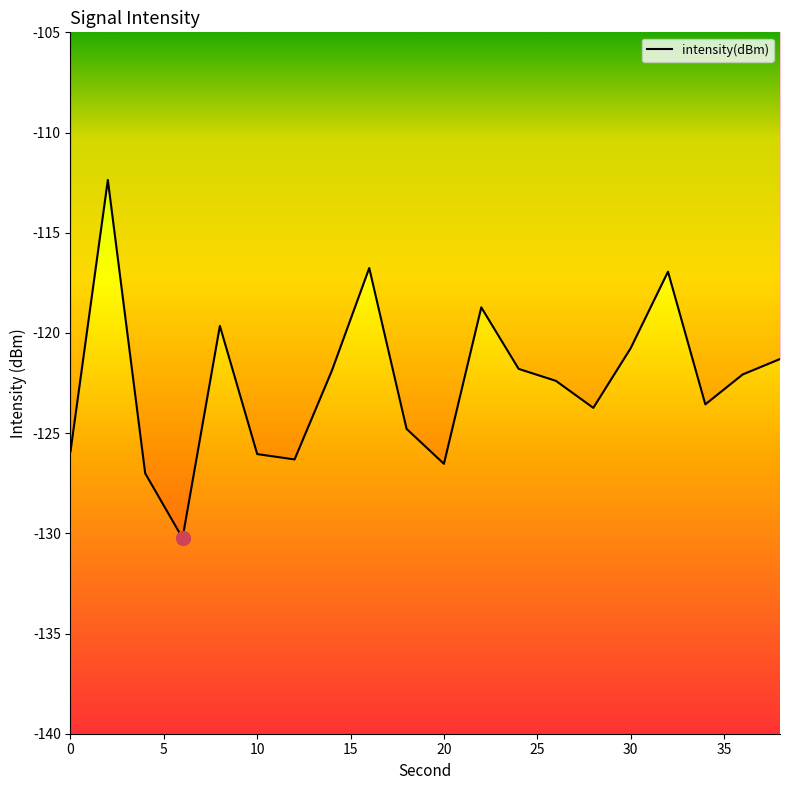

What is the smallest value displayed?

-130.2